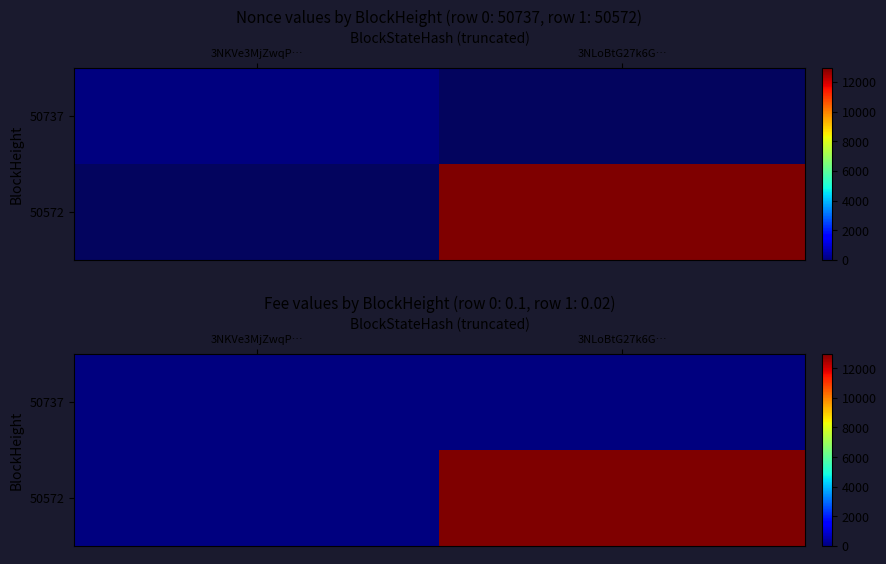

At which label is 50737 closest to 0?

3NKVe3MjZwqP…